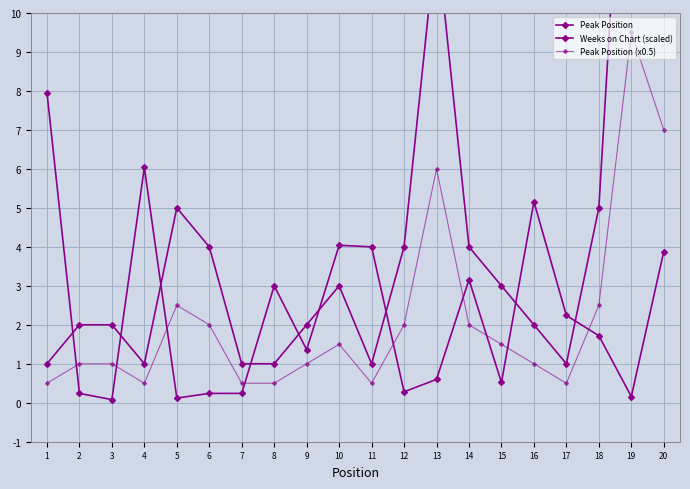

What is the total value across all series at 17?

3.7